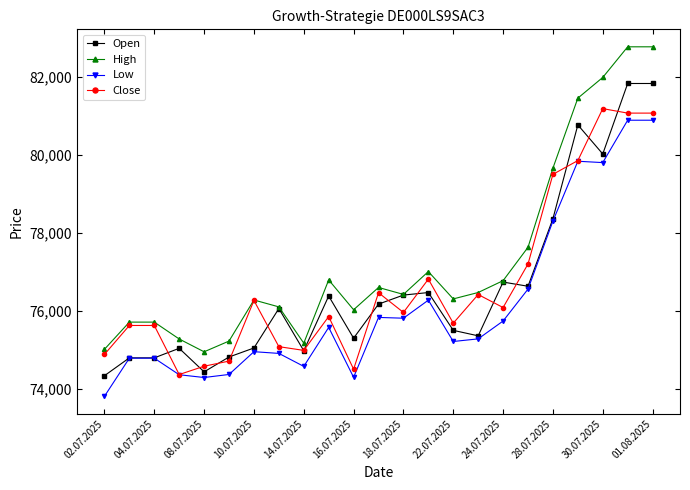

True or false: Low has more than 2 interior local peaks.

True